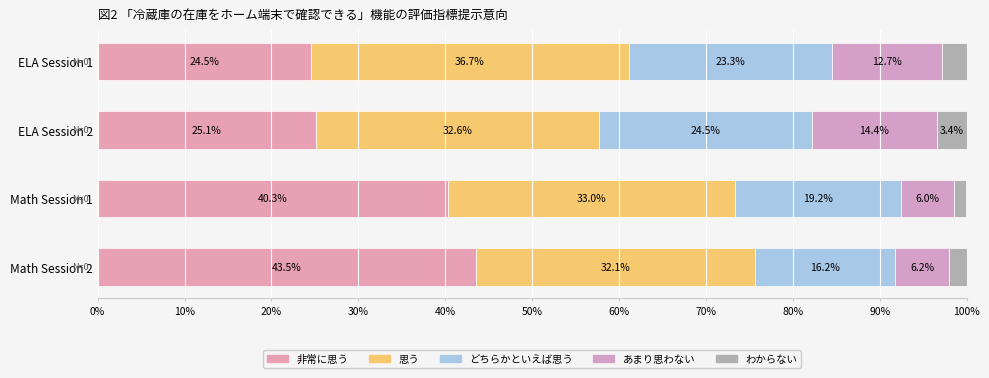

What is the difference between the maximum and minimum values in the 非常に思う series?

19.0